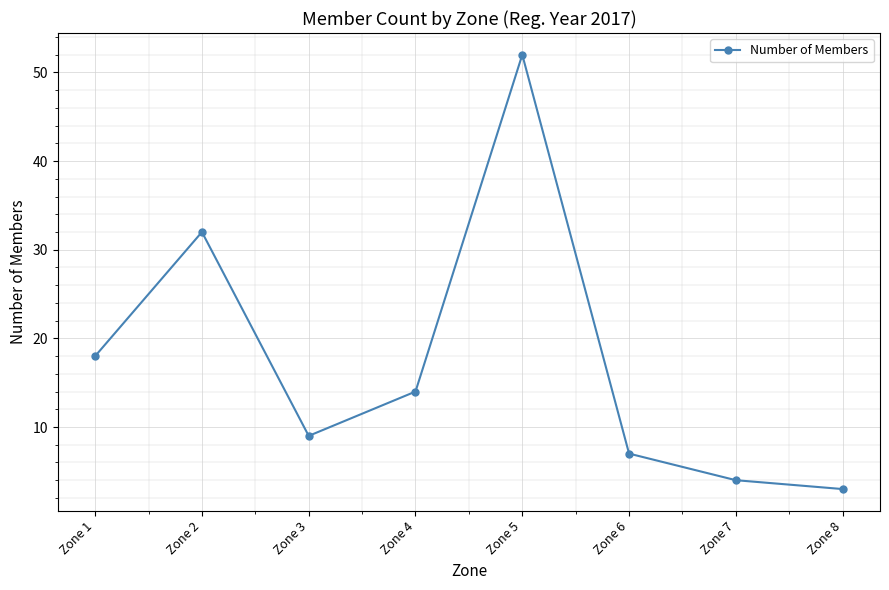

Approximately how many times larger is the value at Zone 1 compared to Zone 7?

4.5